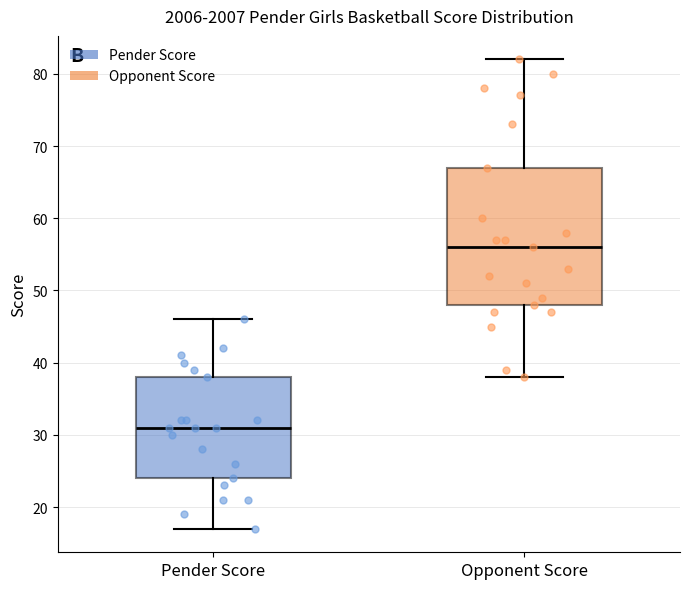

Reading left to right, transcribe this box plot: for each box, give where its median line is, the range the box spans, and where its two whiskers end, as read against the y-axis. The values are not printed on the chart, so give them approximately, as read against the axis.

Pender Score: median 31, box 24 to 38, whiskers 17 to 46
Opponent Score: median 56, box 48 to 67, whiskers 38 to 82